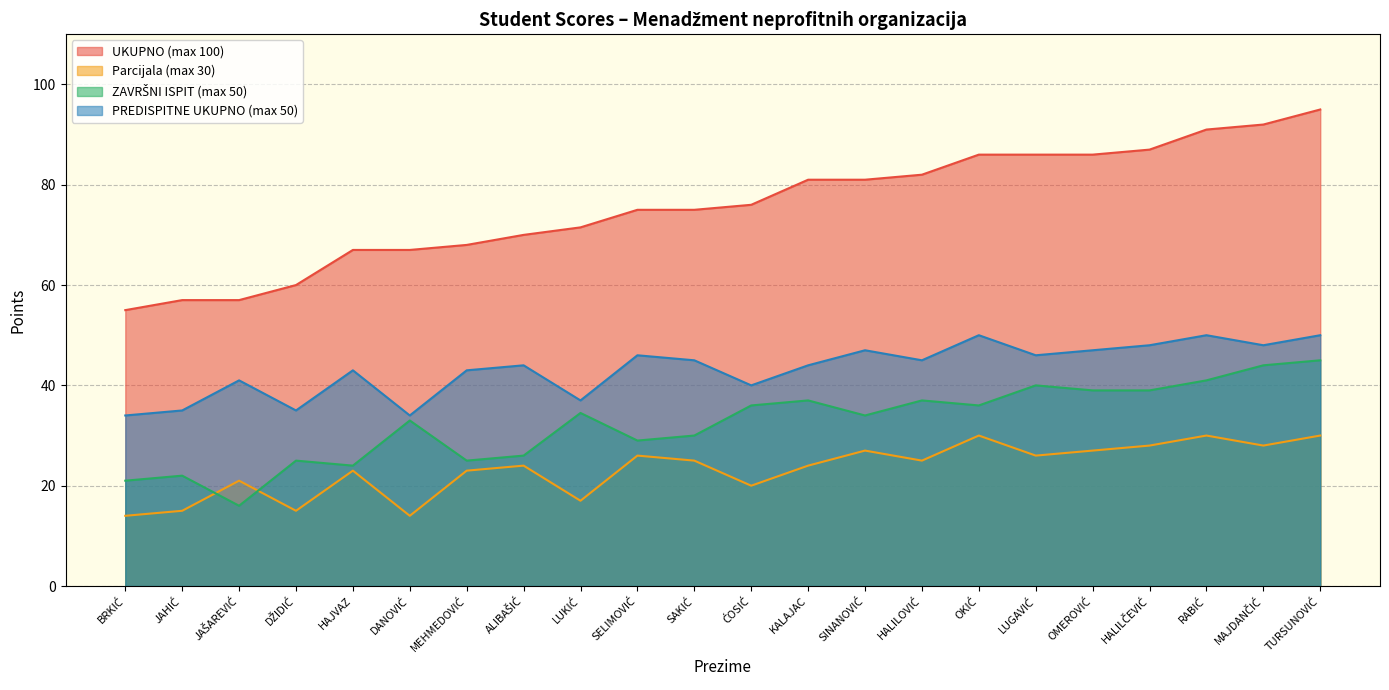

True or false: Parcijala (max 30) and UKUPNO (max 100) cross at least once.

False